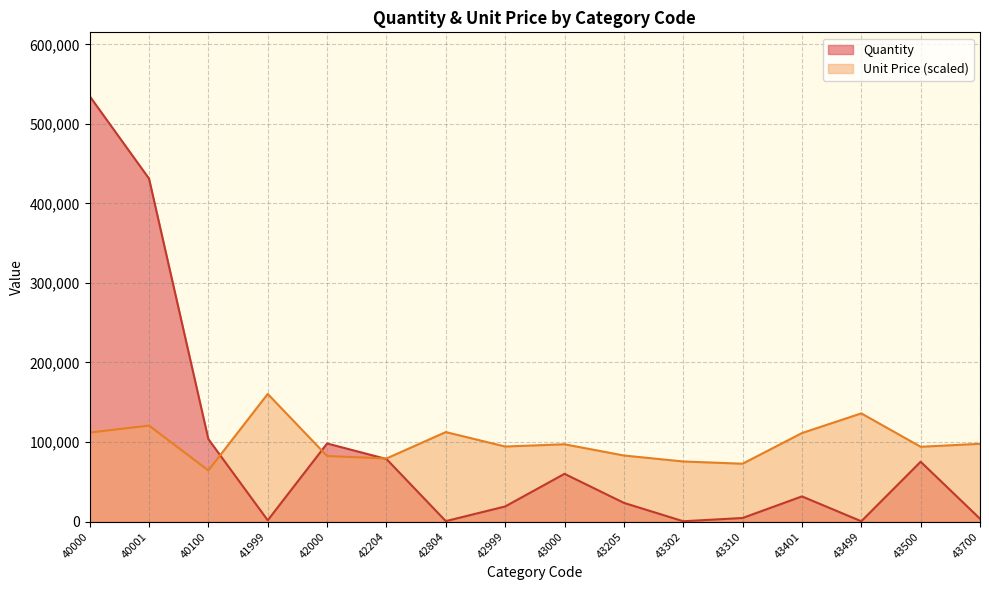

How many interior local valleys does the Quantity series have?

4